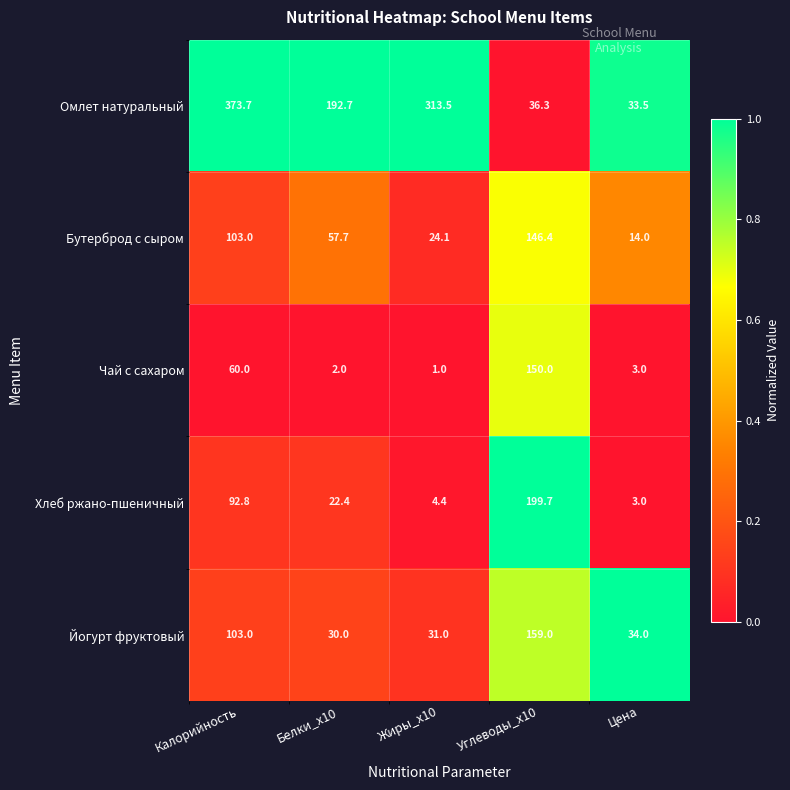

Reading left to right, list all the values displayed in this chart.

Омлет натуральный: Калорийность=373.7	Белки_x10=192.7	Жиры_x10=313.5	Углеводы_x10=36.3	Цена=33.5
Бутерброд с сыром: Калорийность=103.0	Белки_x10=57.7	Жиры_x10=24.1	Углеводы_x10=146.4	Цена=14.0
Чай с сахаром: Калорийность=60.0	Белки_x10=2.0	Жиры_x10=1.0	Углеводы_x10=150.0	Цена=3.0
Хлеб ржано-пшеничный: Калорийность=92.8	Белки_x10=22.4	Жиры_x10=4.4	Углеводы_x10=199.7	Цена=3.0
Йогурт фруктовый: Калорийность=103.0	Белки_x10=30.0	Жиры_x10=31.0	Углеводы_x10=159.0	Цена=34.0